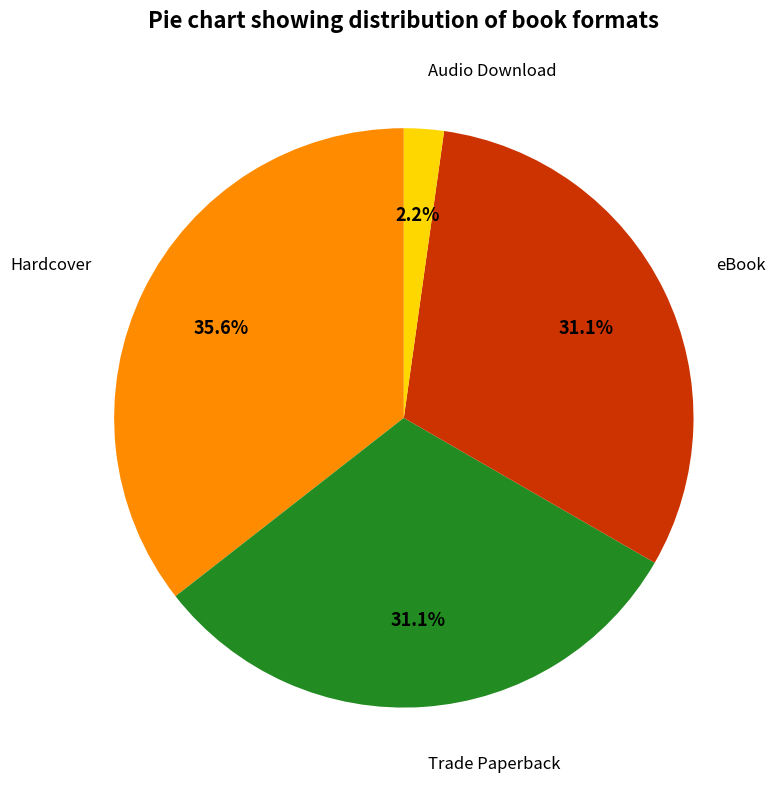

Which slice is the largest?

Hardcover